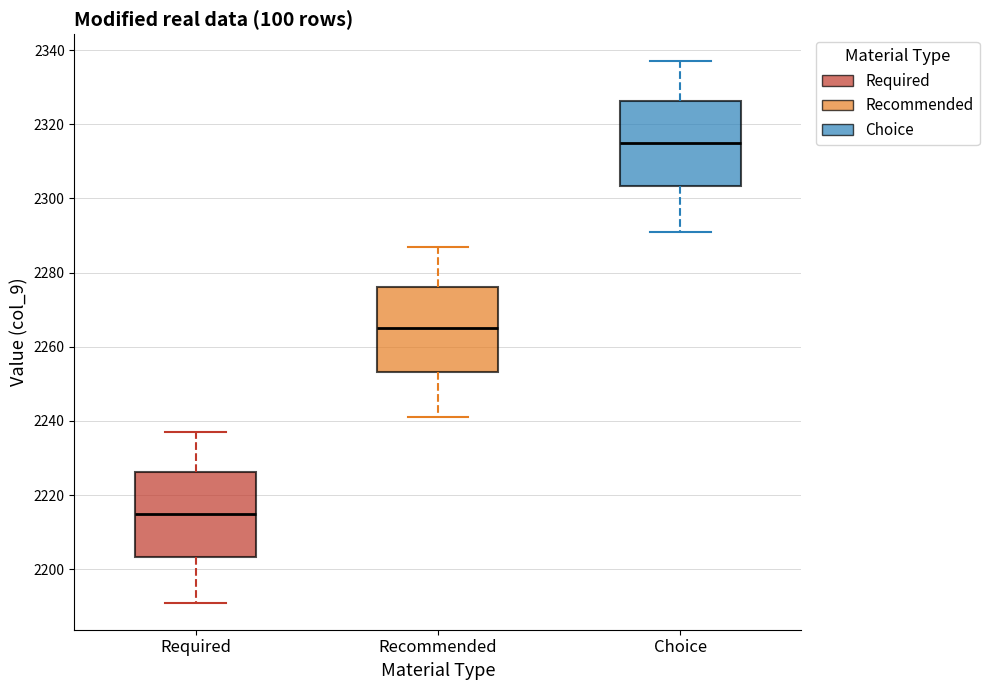

Reading left to right, transcribe this box plot: for each box, give where its median line is, the range the box spans, and where its two whiskers end, as read against the y-axis. The values are not printed on the chart, so give them approximately, as read against the axis.

Required: median 2216, box 2204 to 2226, whiskers 2192 to 2238
Recommended: median 2266, box 2254 to 2276, whiskers 2242 to 2288
Choice: median 2316, box 2304 to 2326, whiskers 2292 to 2338